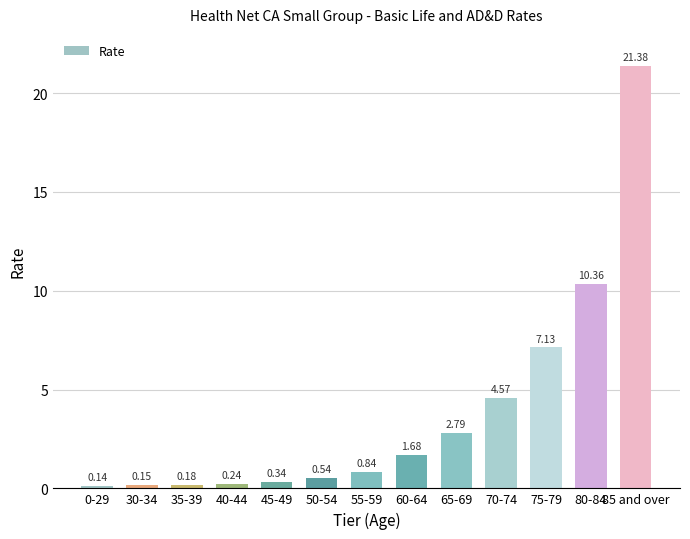

What is the difference between the maximum and minimum values?

21.2